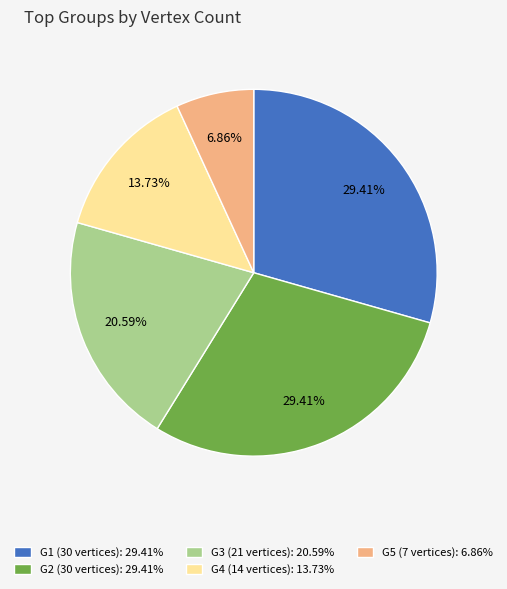

What is the smallest slice in the pie chart?

G5